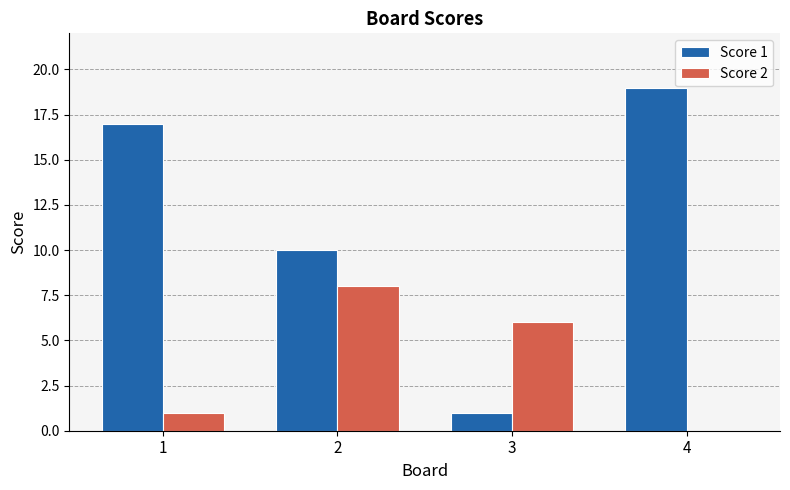

Which series changed the most between 2 and 3?

Score 1